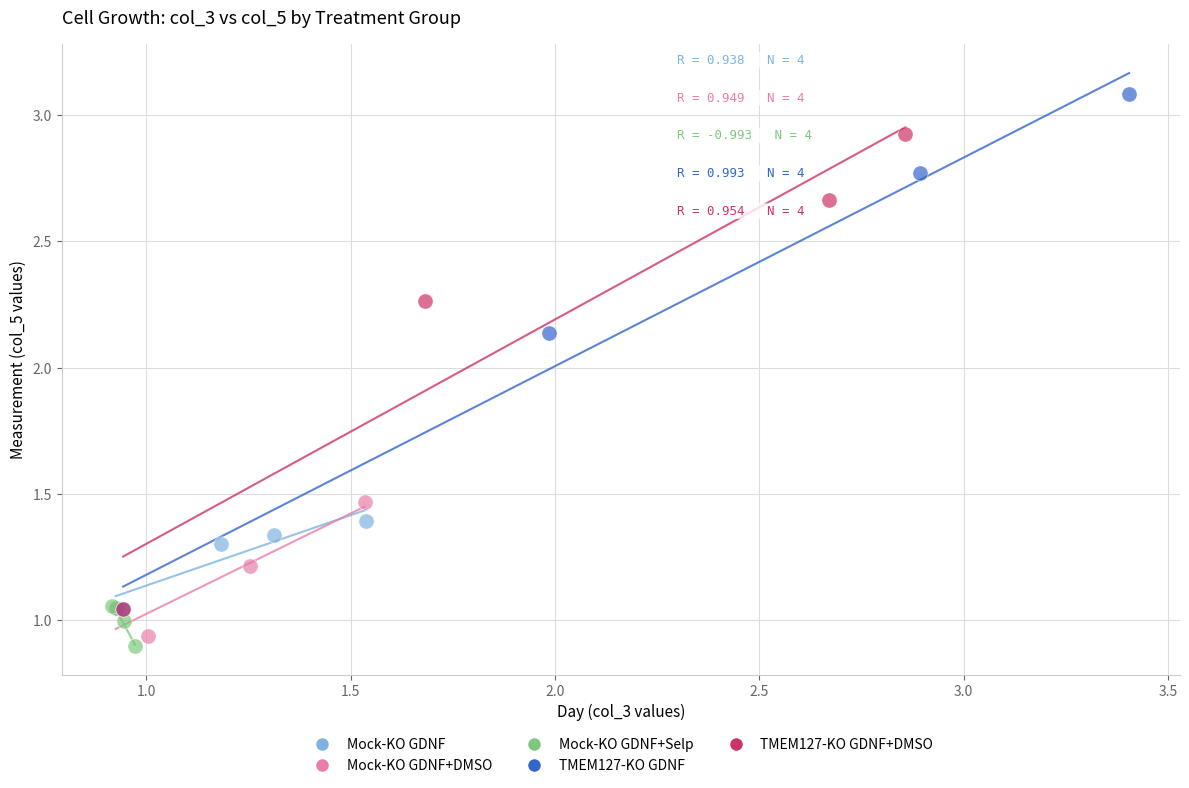

Which series reaches the minimum Y coordinate?

Mock-KO GDNF+Selp